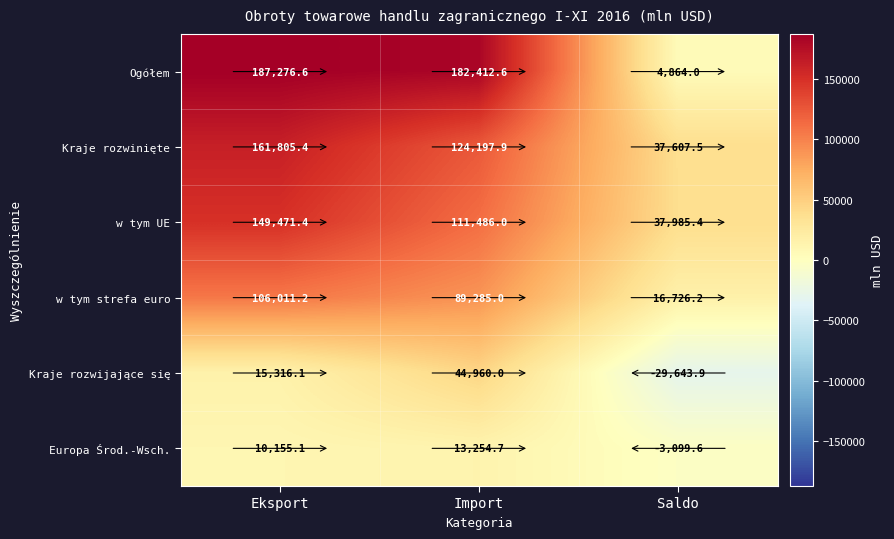

What is the difference between the maximum and minimum values in the Europa Środ.-Wsch. series?

16354.3